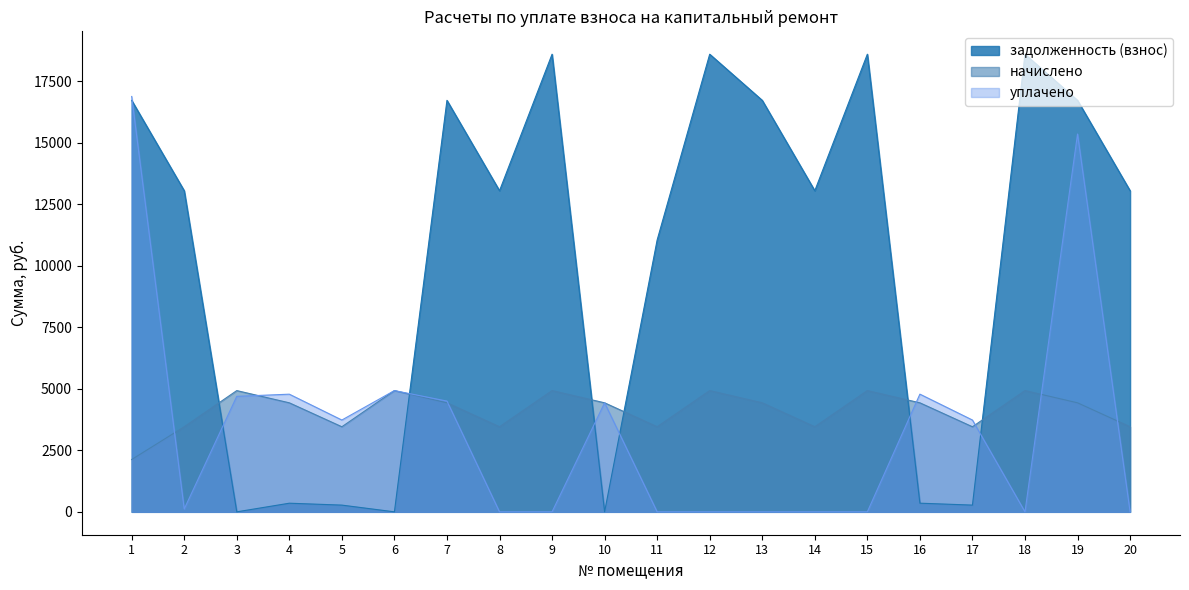

At which category is the sum across all series the highest?

19